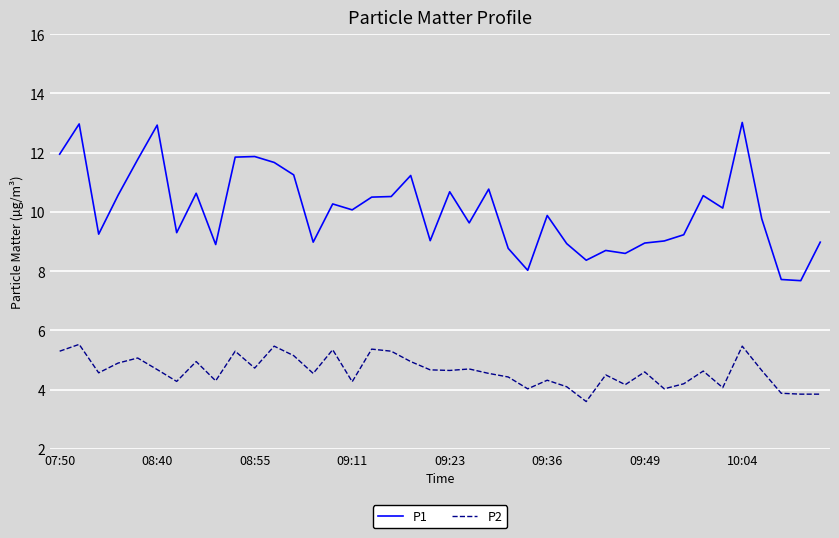

Which series has the largest range (max minus min)?

P1